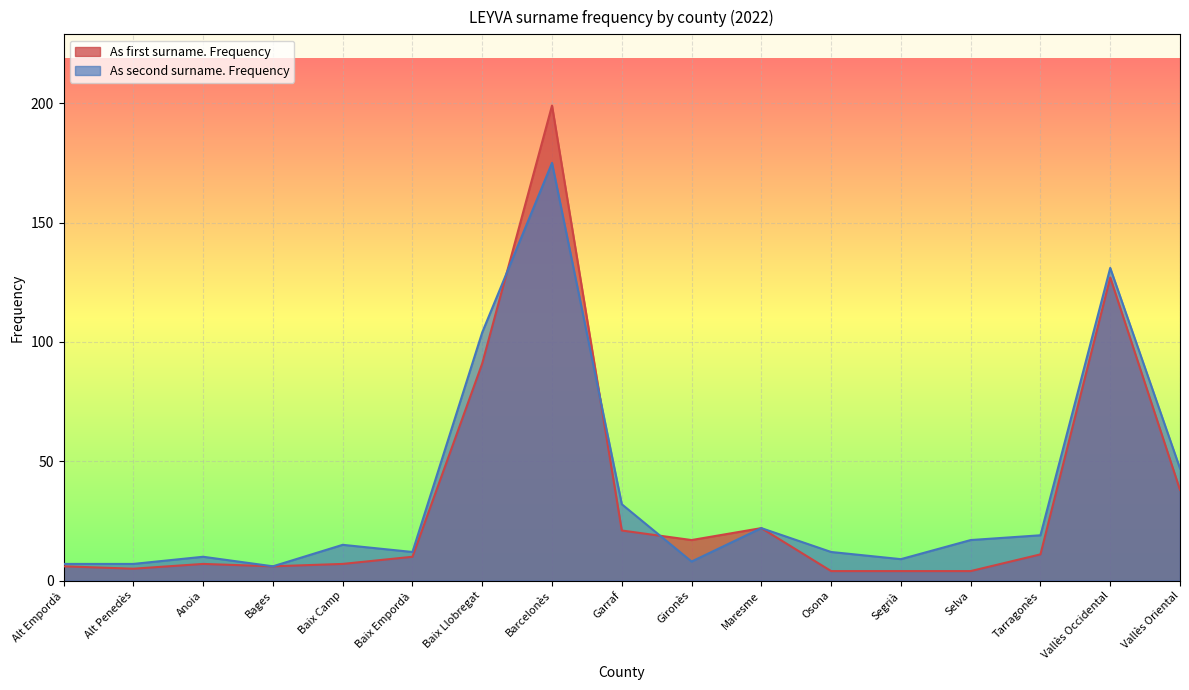

Where is the first local maximum for As second surname. Frequency?

Anoia